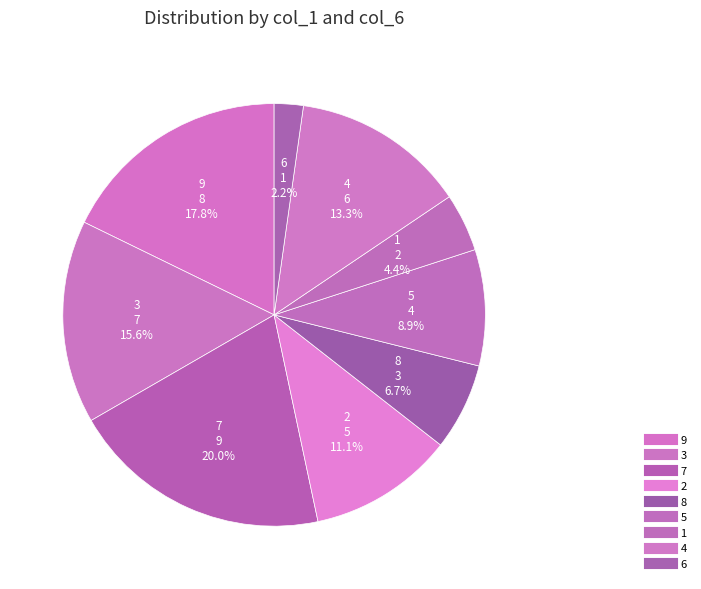

How many segments does this pie chart have?

9